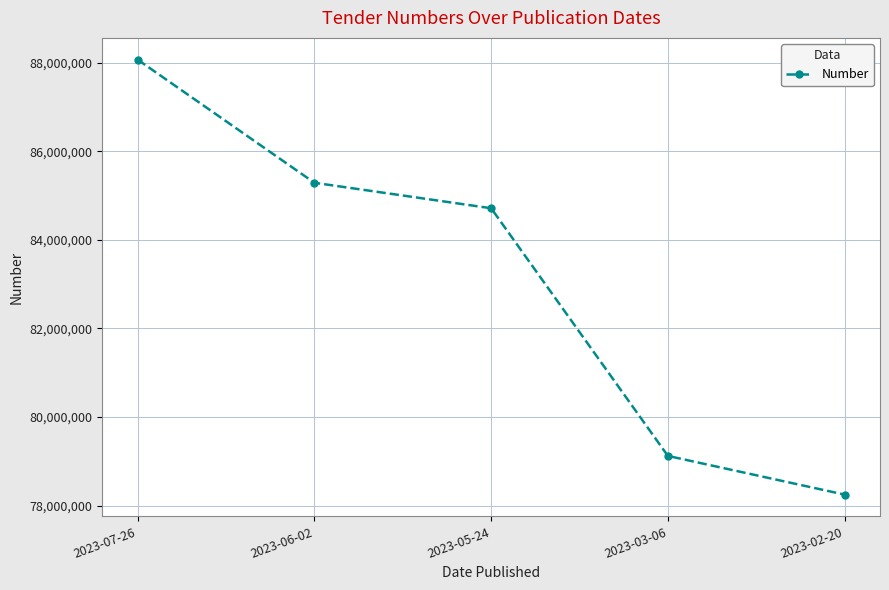

Where does the data first go above 84716809?

2023-07-26